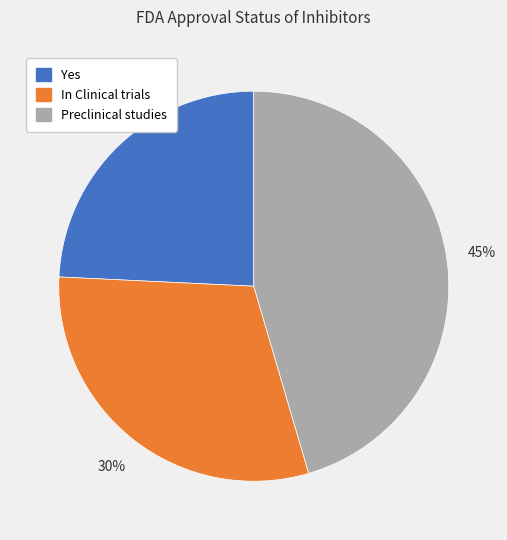

Is the sum of Yes and Preclinical studies greater than half?

Yes